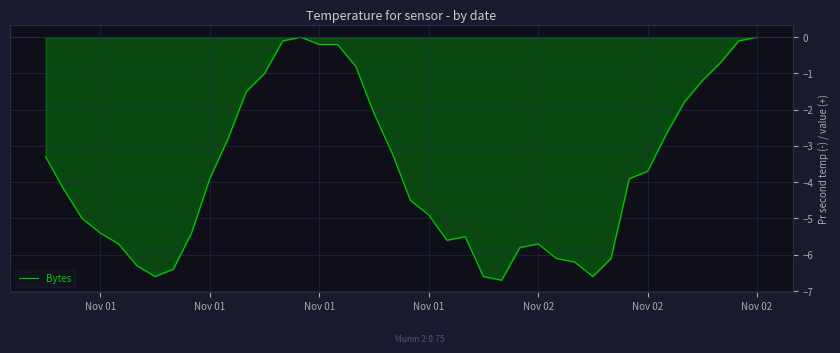

What is the sum of all values?

-148.5